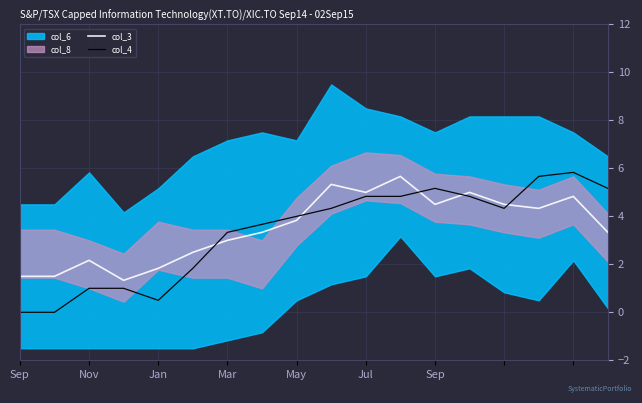

At which label does col_4 reach its minimum?

Sep